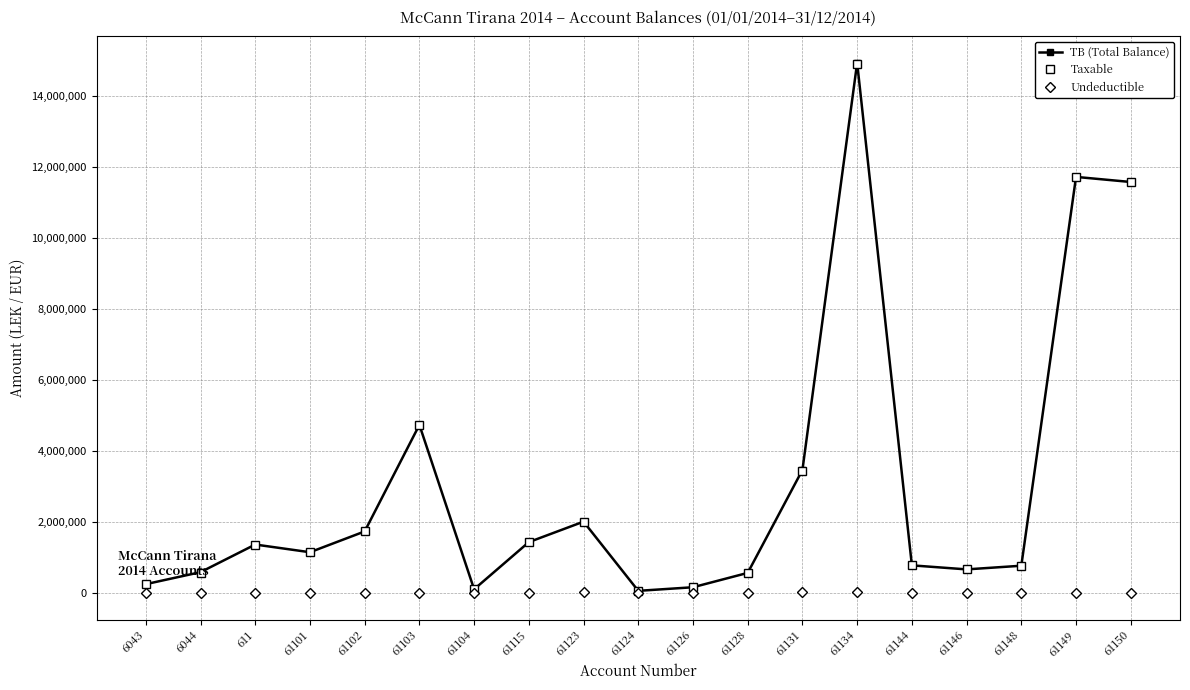

What is the label of the 18th point from the right?

6044